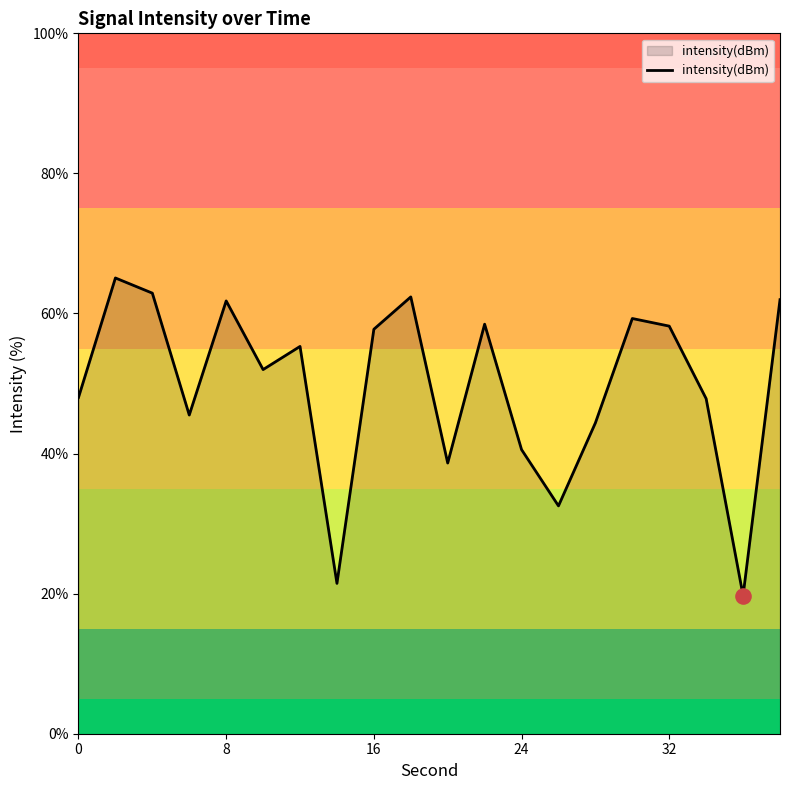

What is the greatest value displayed?

65.1